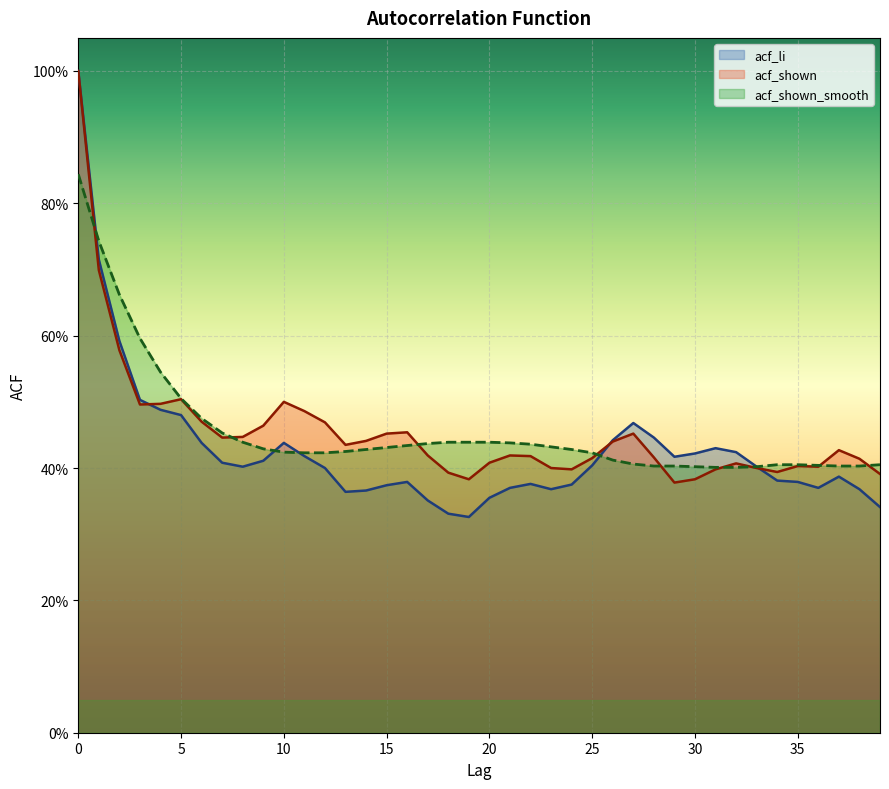

Which series ends up on top after the final intersection of acf_shown and acf_shown_smooth?

acf_shown_smooth